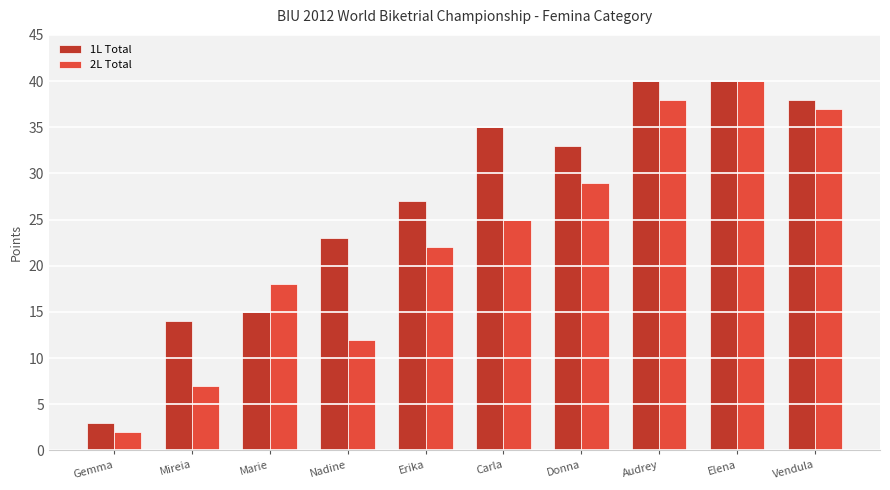

How many bars are there in total?

20